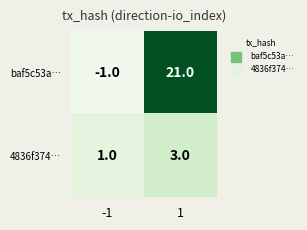

Which series changed the most between -1 and 1?

baf5c53a…